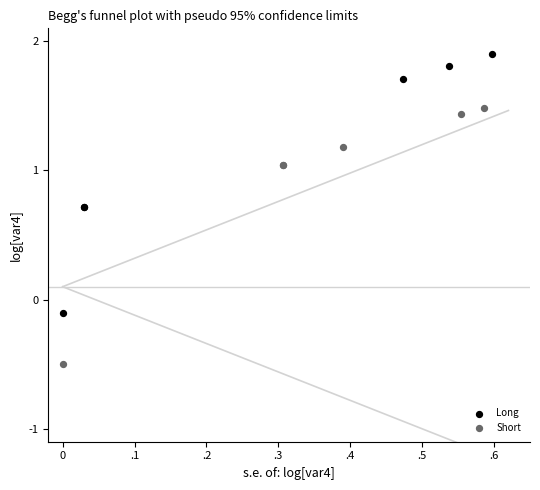

Which series has the widest spread of Y values?

Long